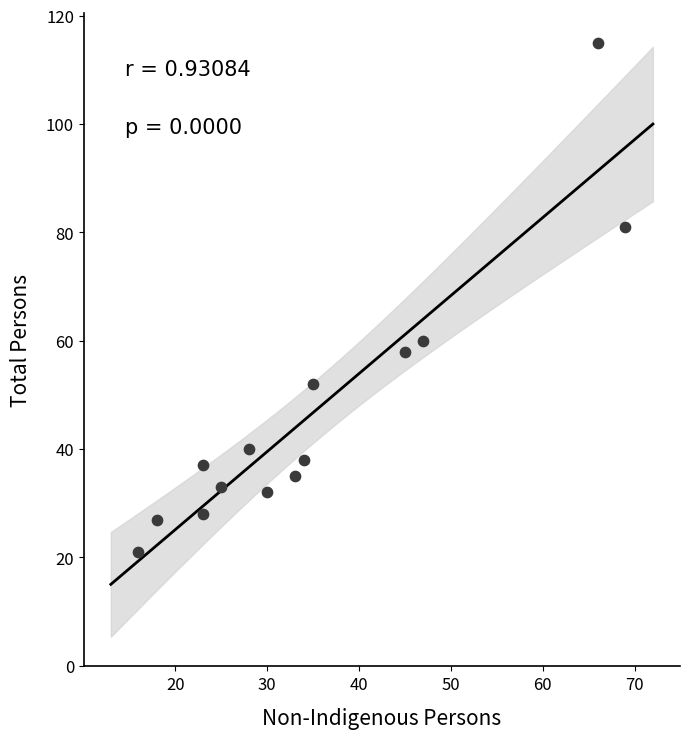

What Y value in the scatter plot is closest to 68?

60